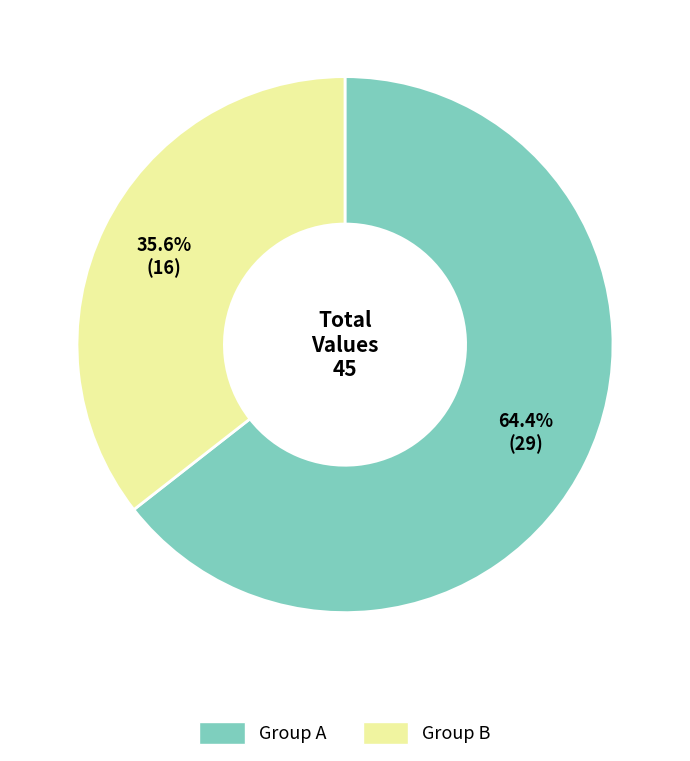

Approximately how many times larger is the value at Group A compared to Group B?

1.8